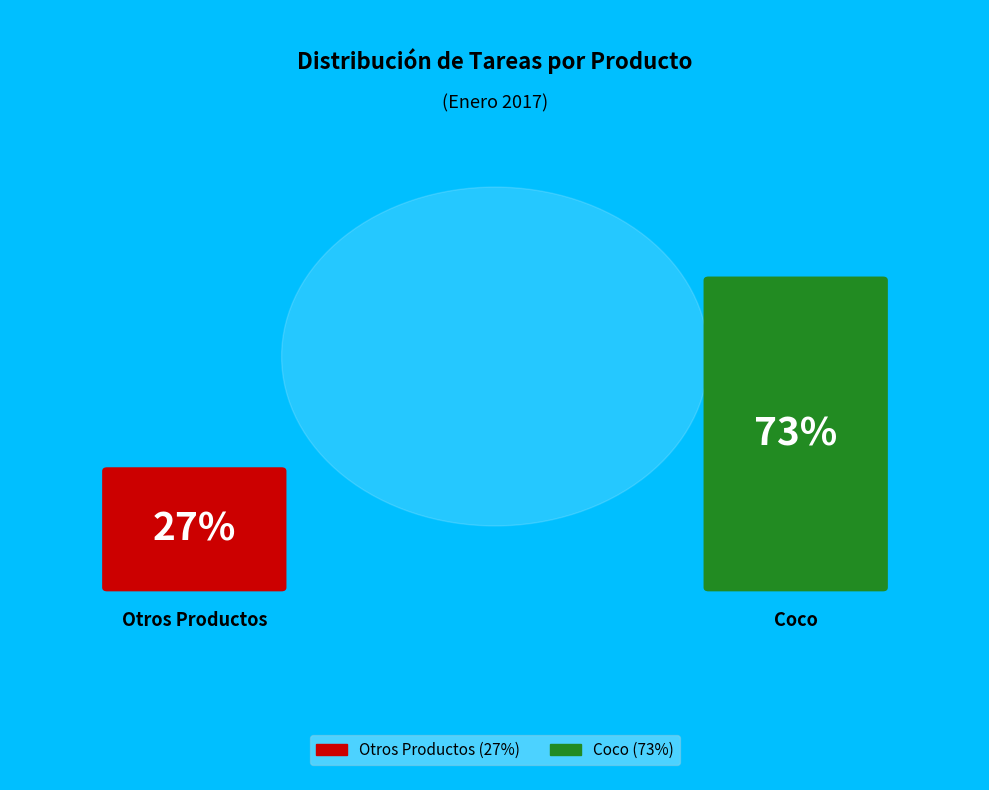

Is it true that Maíz is 1% of the pie?

False